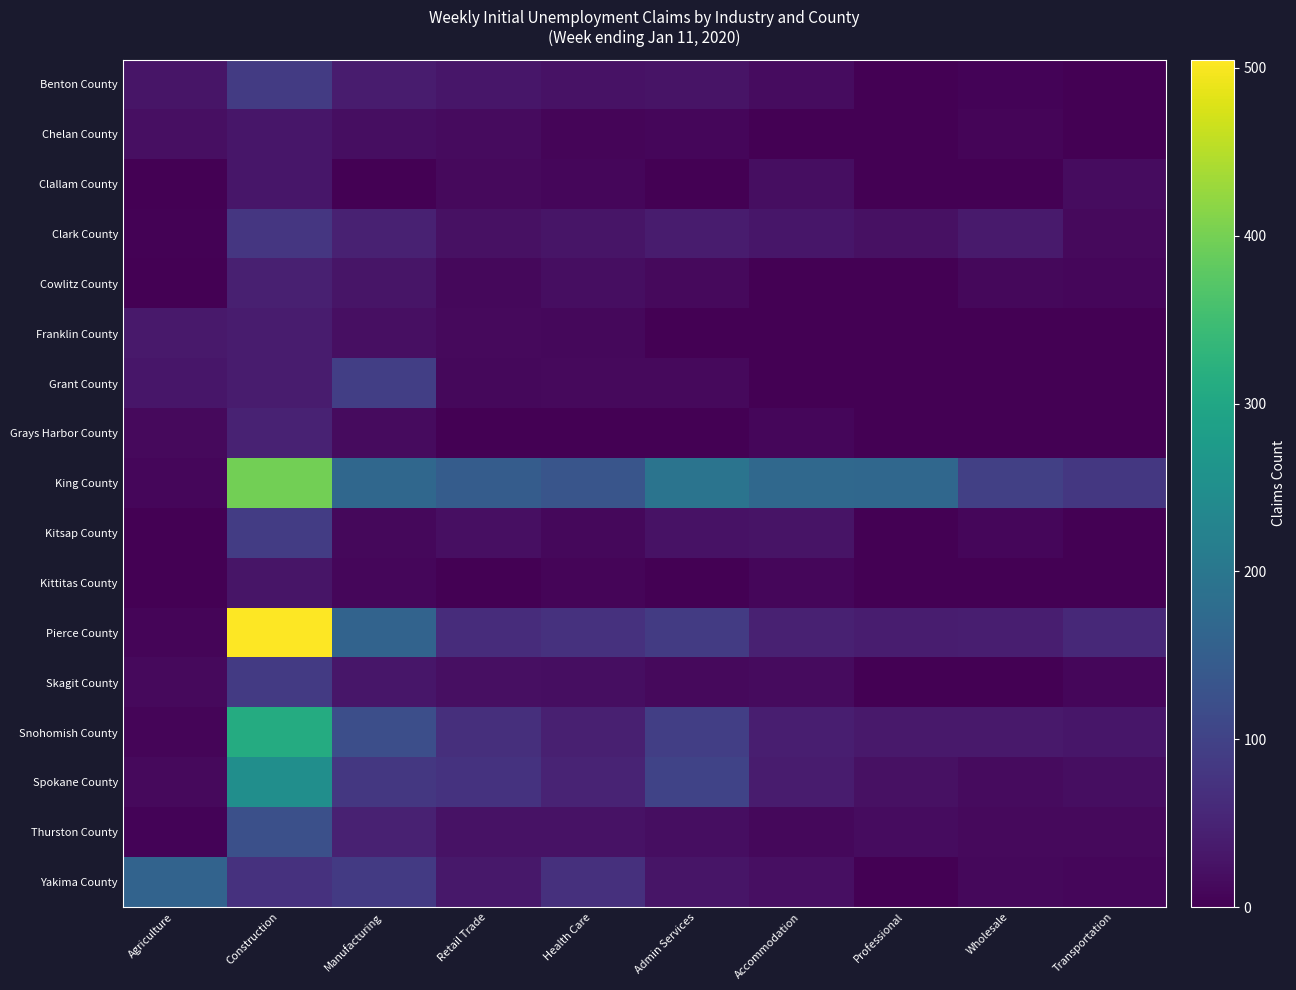

Which series has the widest spread of values?

Pierce County